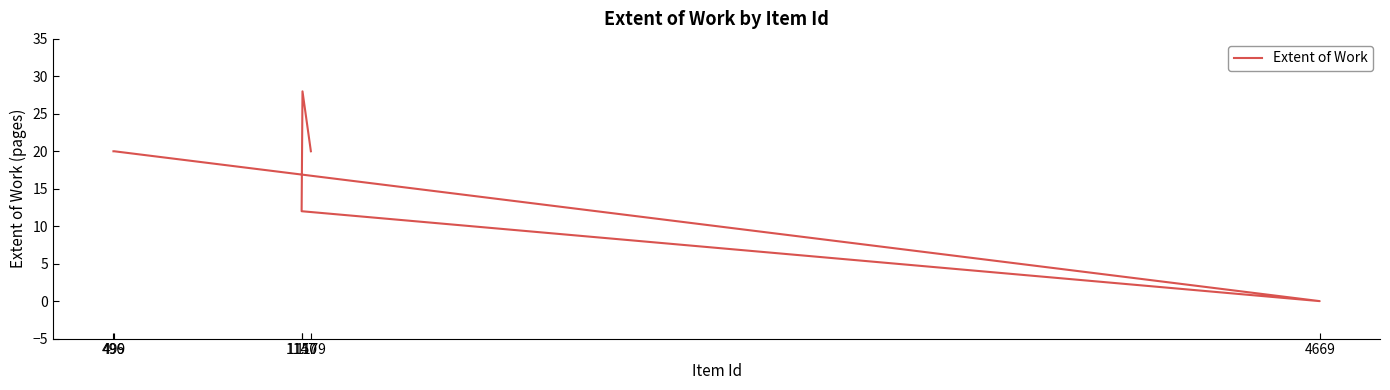

How many data points are less than 20?

2